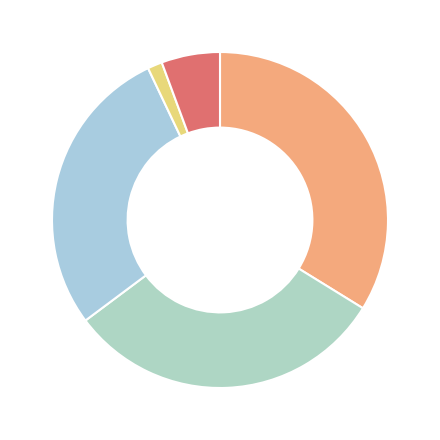

To the nearest percent, what is the difference between the largest and smallest slice percentages?

32%